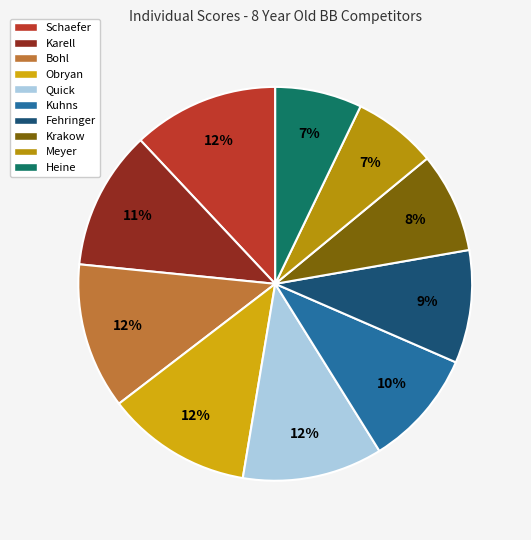

What portion of the pie excludes Quick?

88.5%